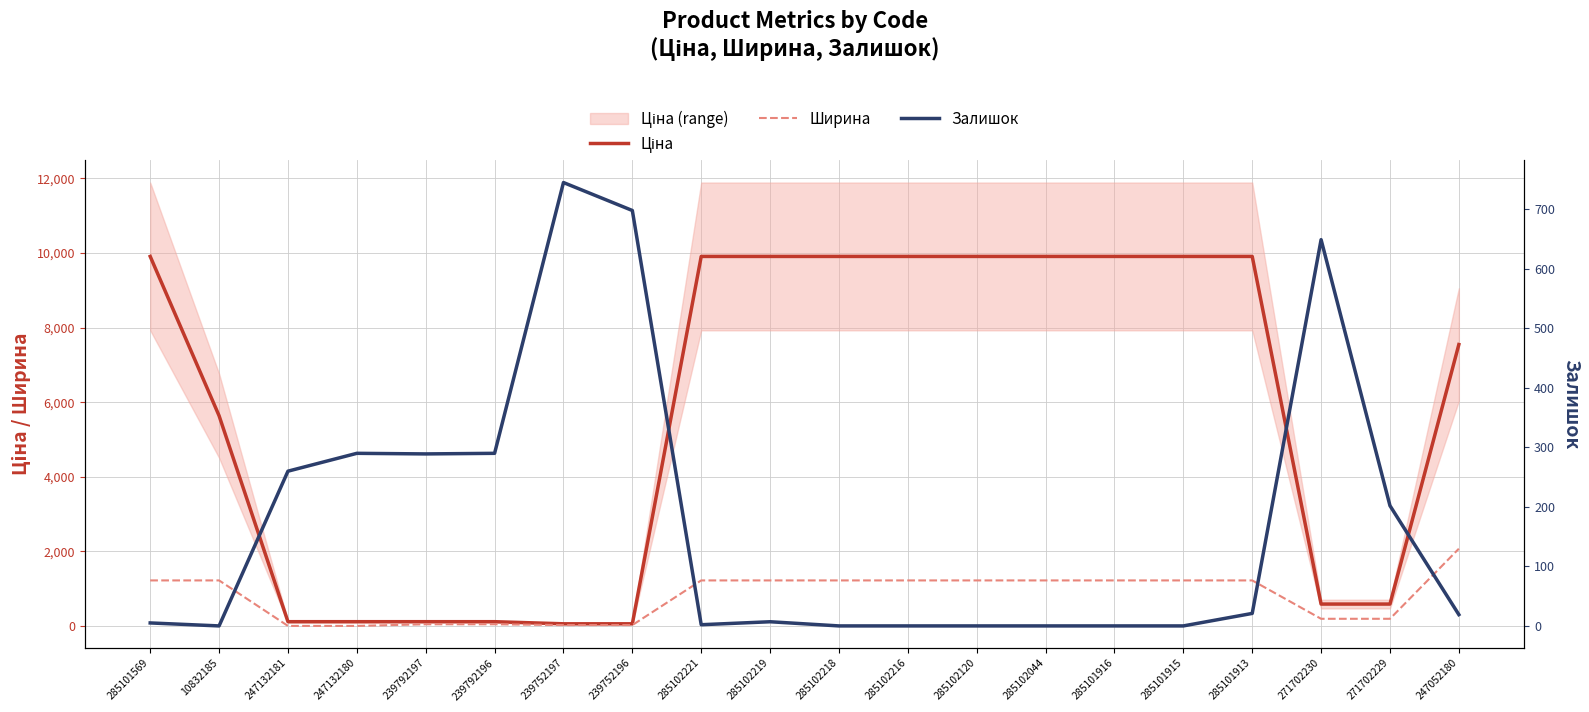

True or false: Ціна and Залишок cross at least once.

True